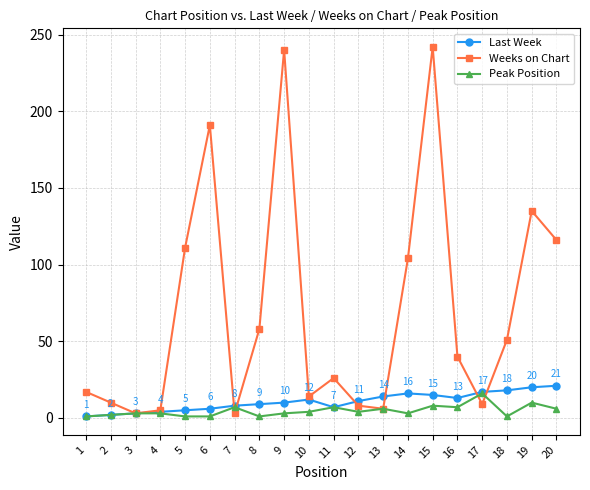

What is the greatest value displayed?

242